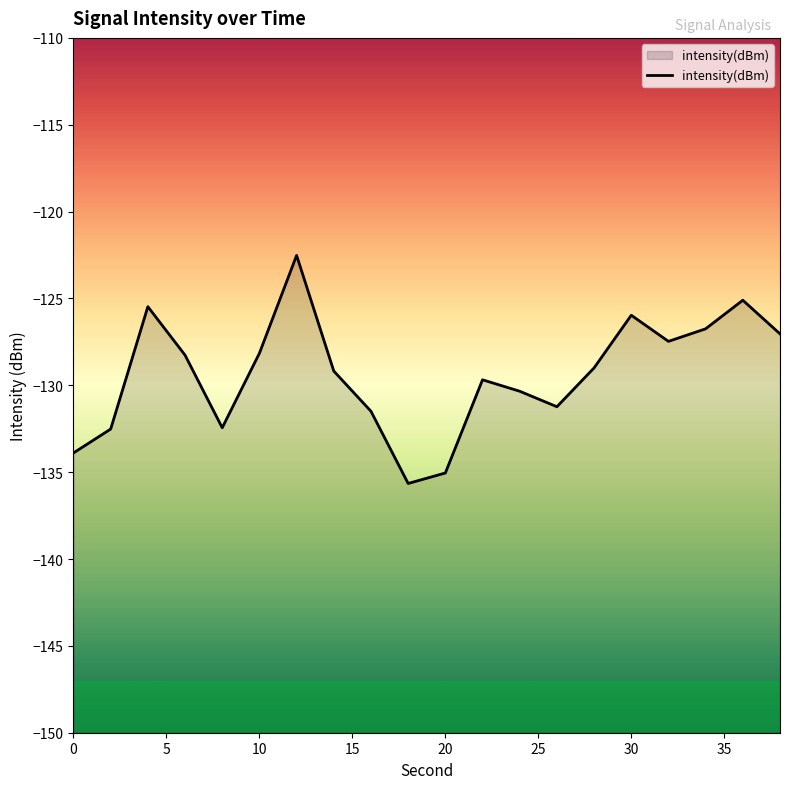

What is the difference between the maximum and minimum values?

13.1